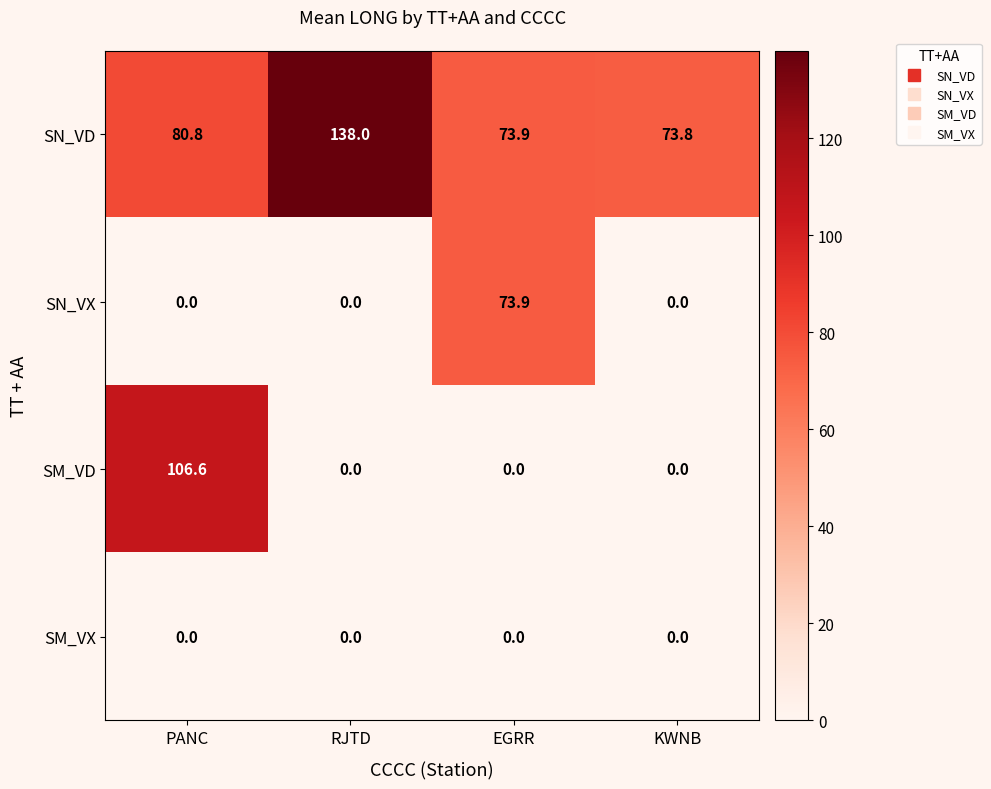

What is the maximum value shown in the chart?

138.0